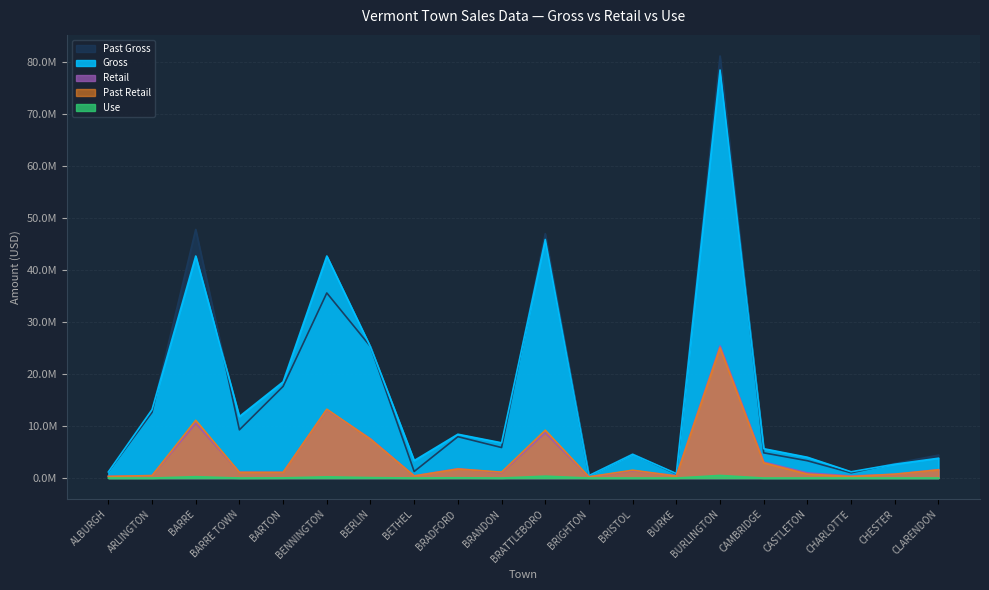

True or false: Past Gross and Past Retail cross at least once.

False